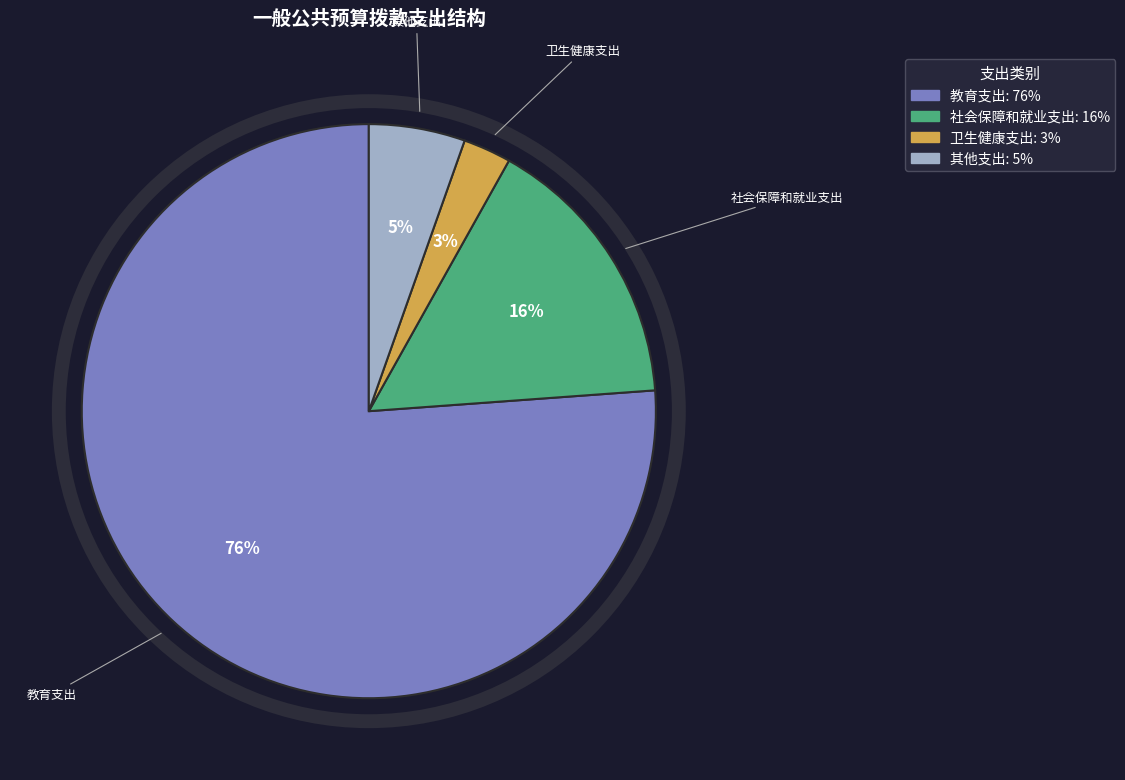

Is there a majority slice in this chart?

Yes